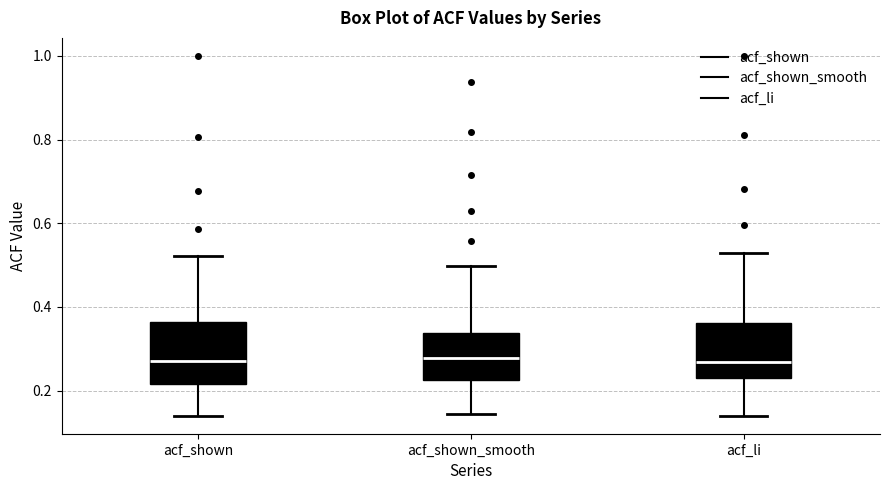

Where does the upper whisker of the box for acf_li end on the y-axis? The values are not printed on the chart, so give them approximately, as read against the axis.

0.54